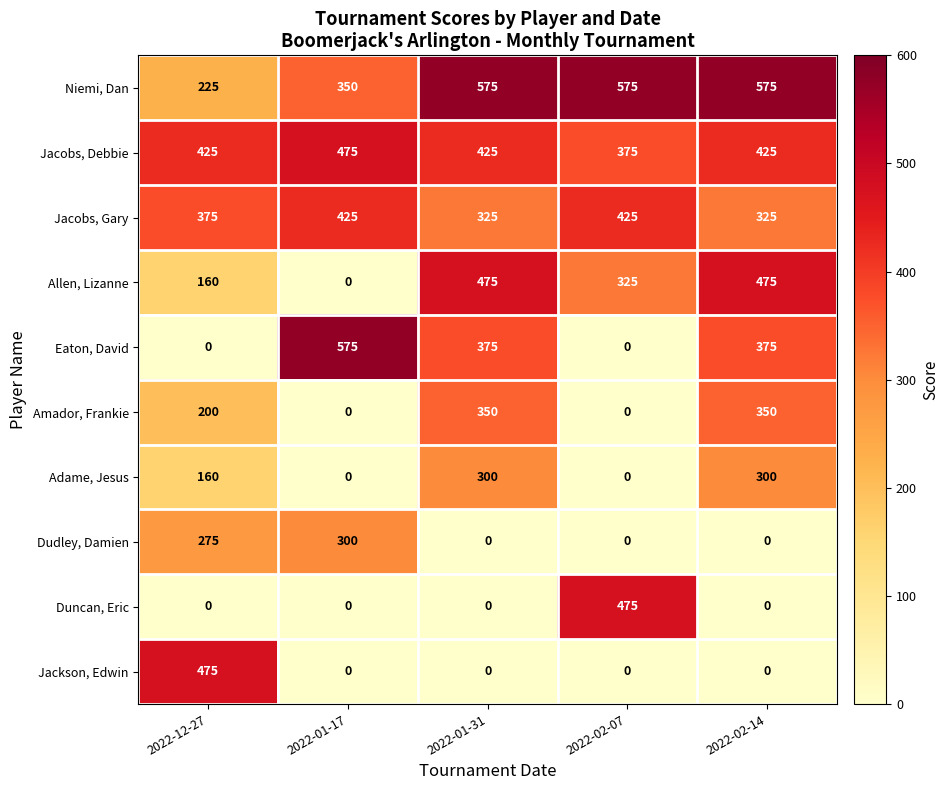

What is the average value of the Jacobs, Debbie series?

425